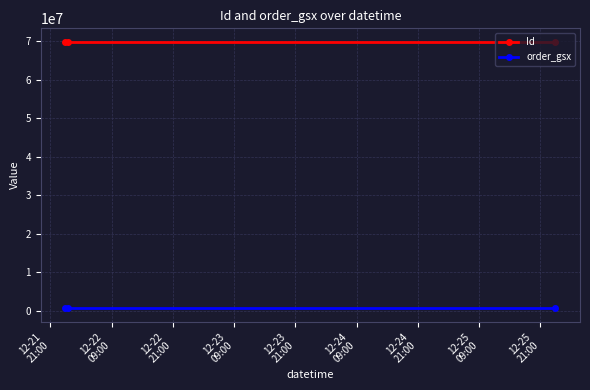

Which series has the largest total across all categories?

Id